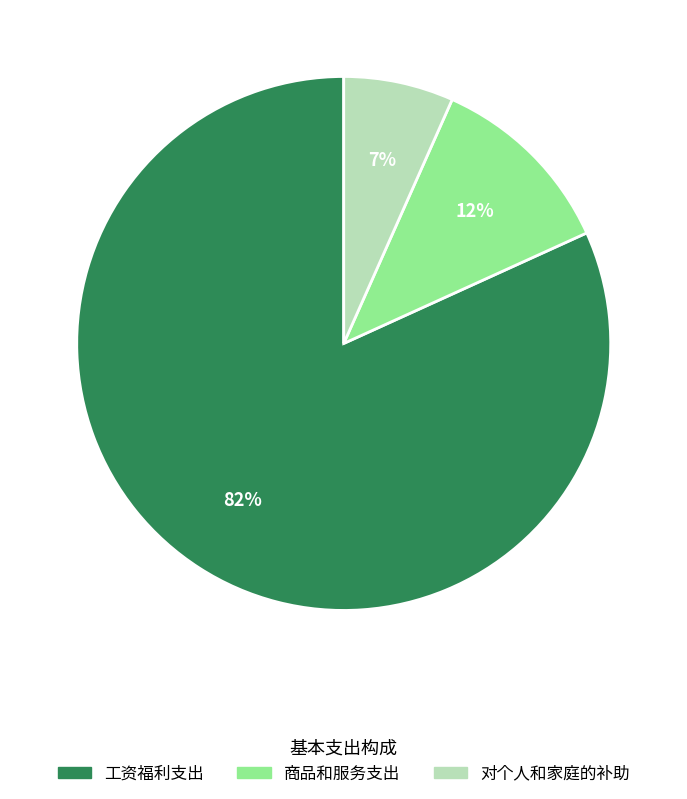

How many slices are in this pie chart?

3